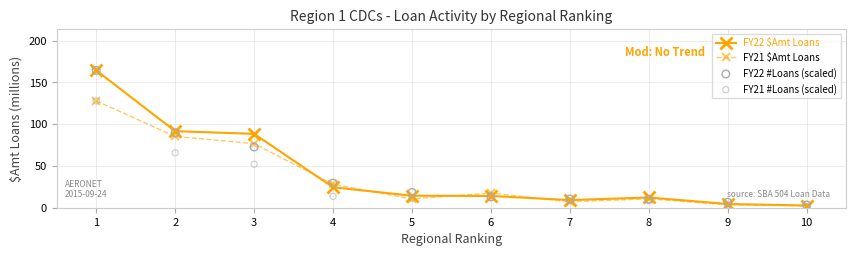

Which series has the largest total across all categories?

FY22 $Amt Loans